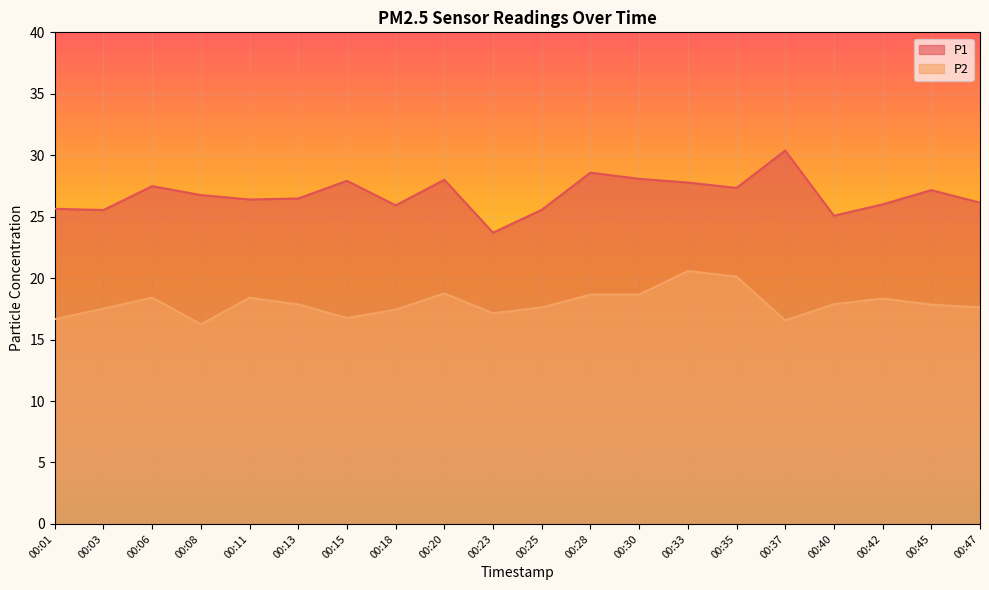

Is it true that P2 equals 25.6 at 00:30?

False